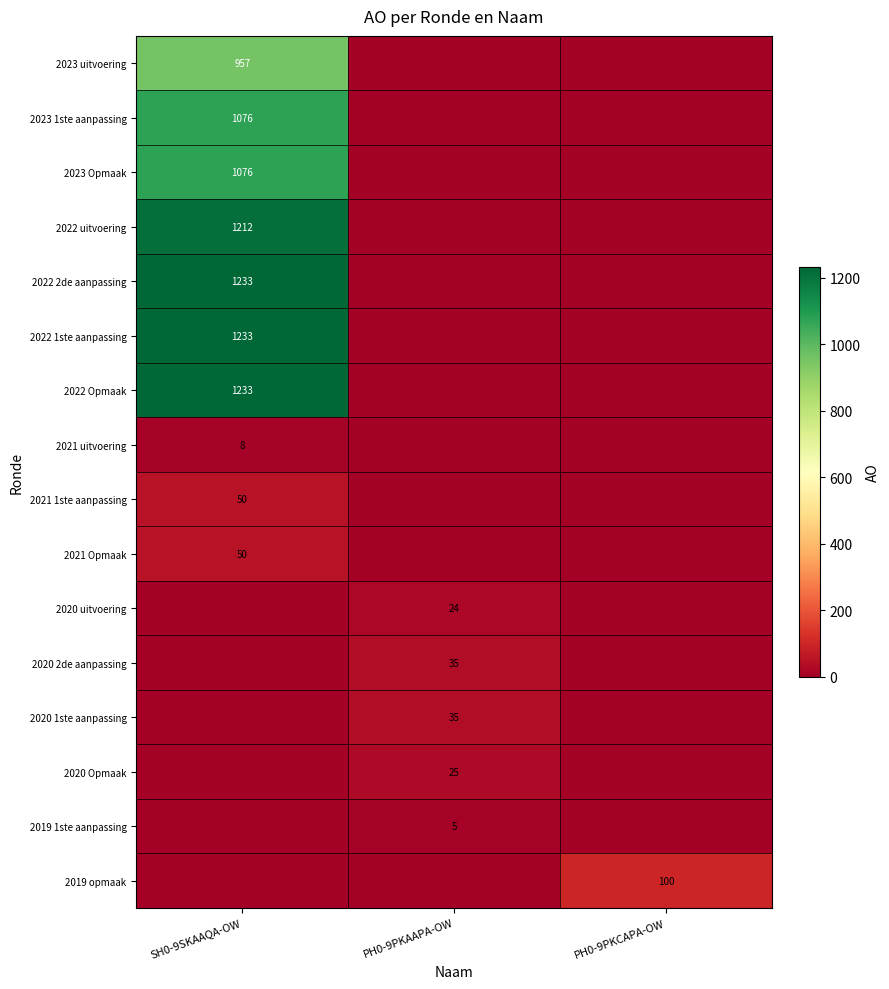

True or false: 2022 uitvoering has a value of 1212 at SH0-9SKAAQA-OW.

True